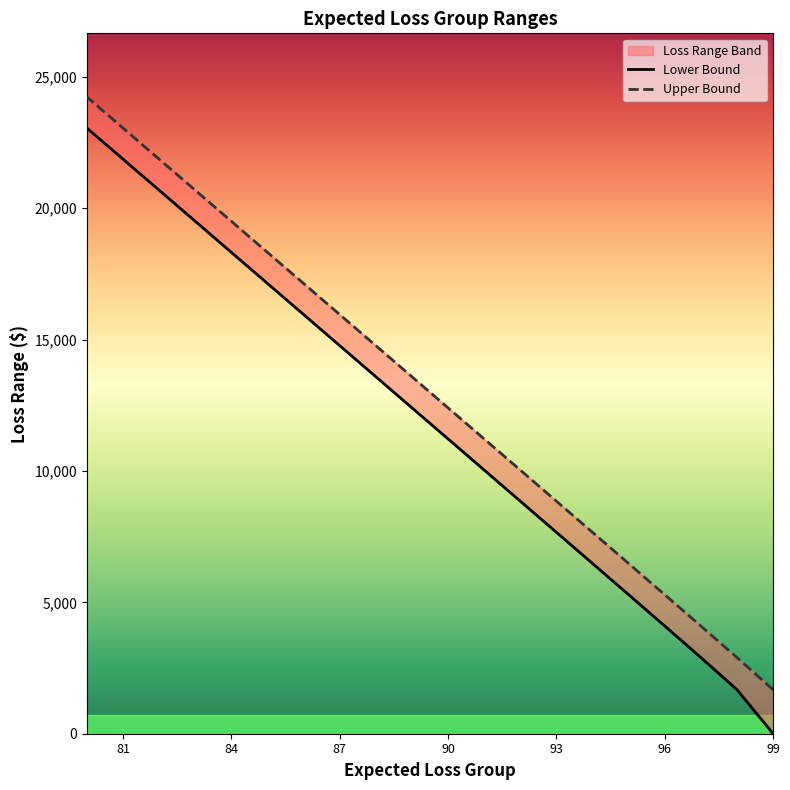

What is the lowest value of the Upper Bound series?

1673